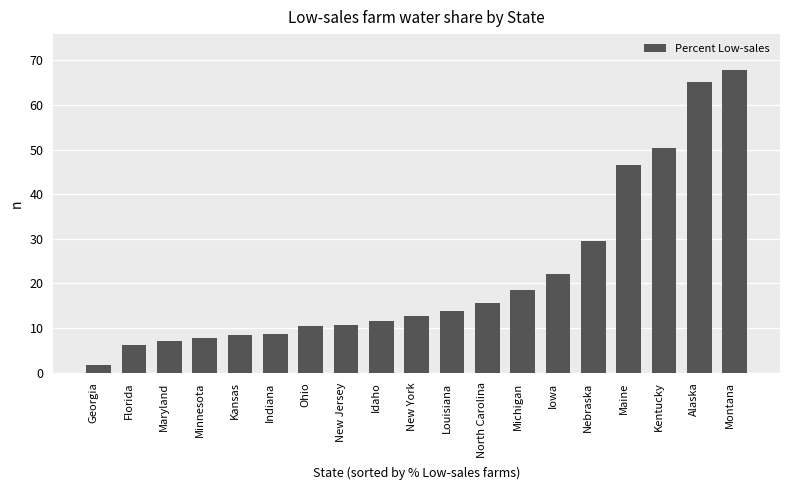

What is the sum of the values at Indiana and Maryland?

15.7